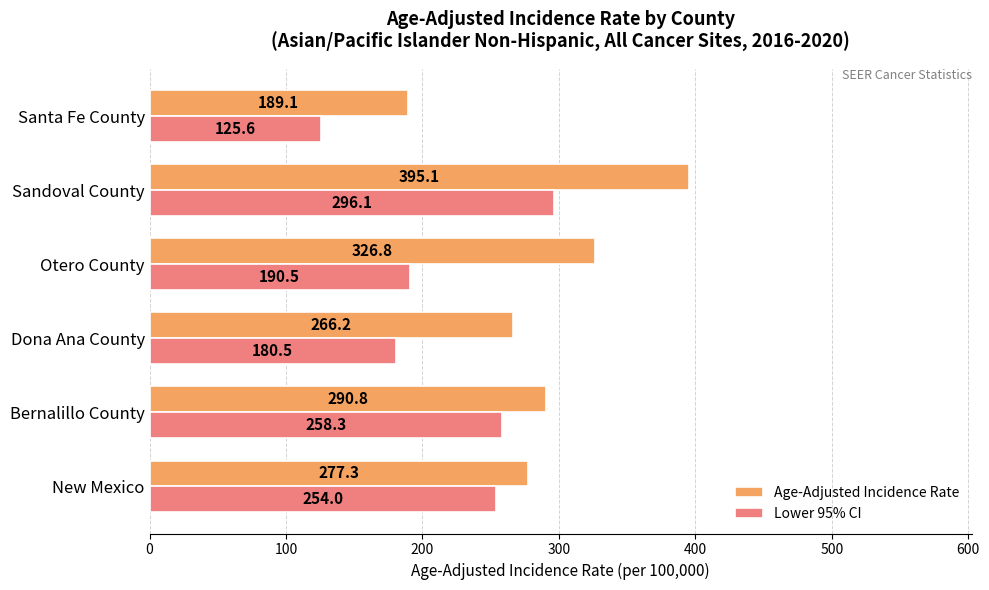

Read the Lower 95% CI value at New Mexico.

254.0